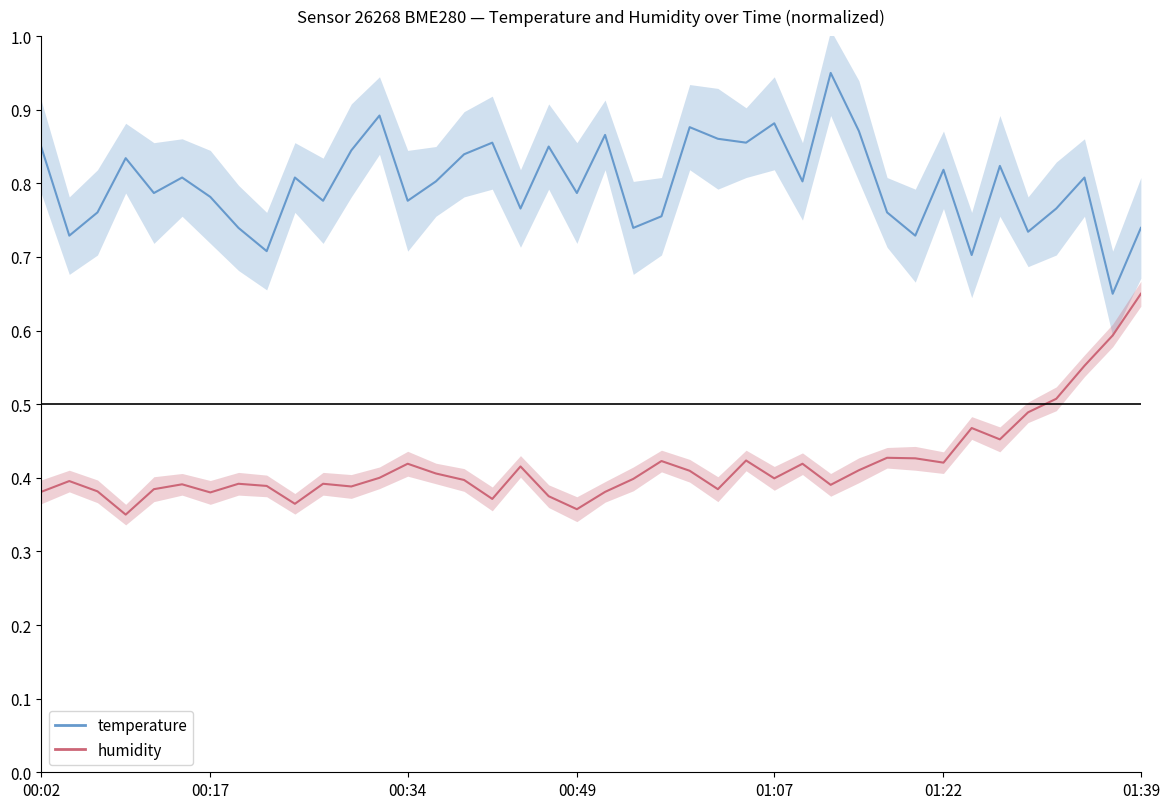

What is the sum of all temperature values?

32.0